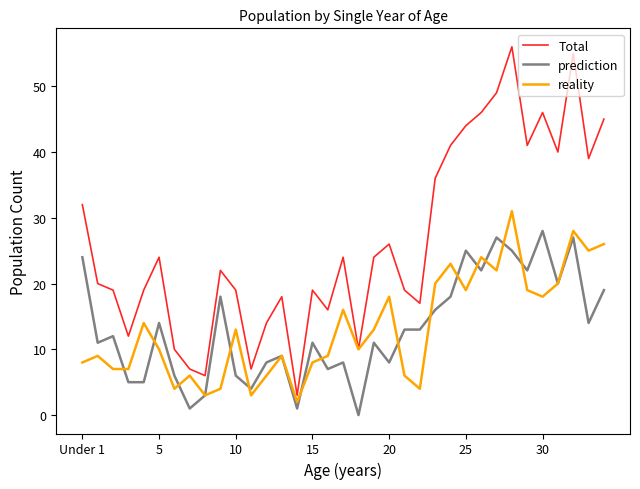

Does the chart display data point markers on the line(s)?

No